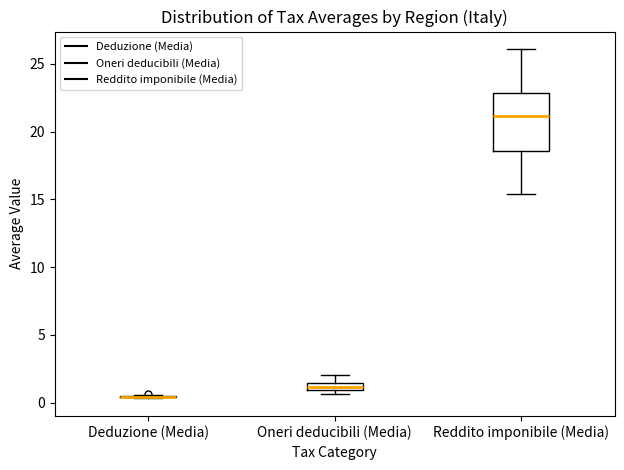

Comparing the boxes themselves (not the whiskers), which one is the tallest?

Reddito imponibile (Media)